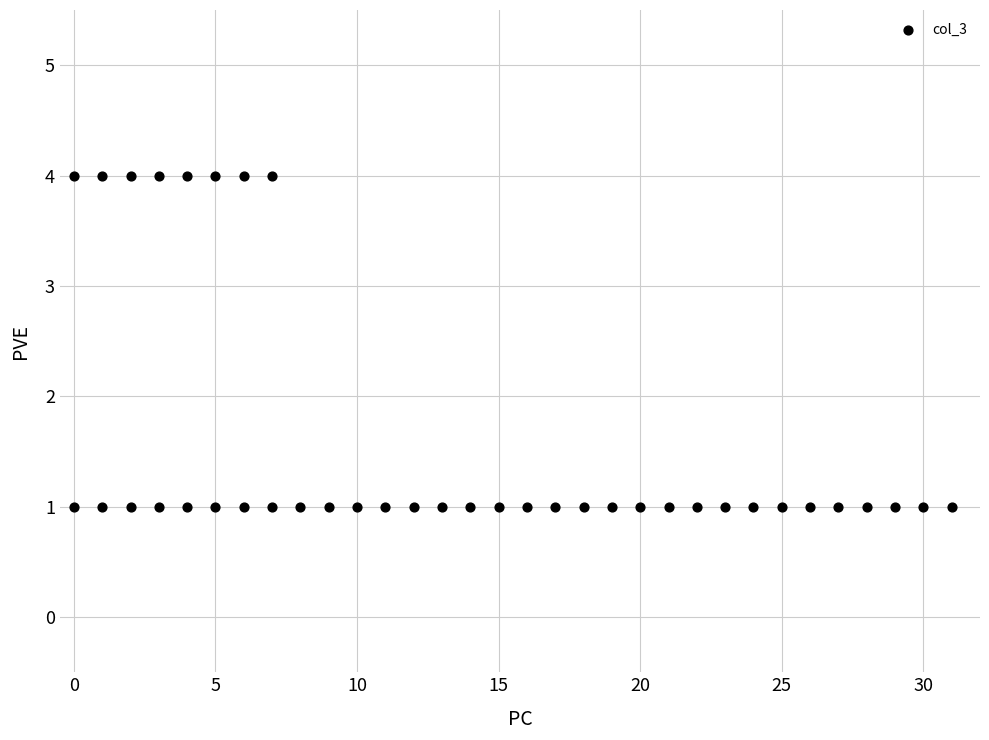

What is the range of X values (max minus min)?

31